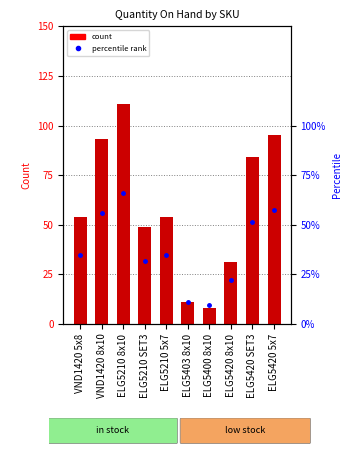

At which category is the sum across all series the highest?

ELG5210 8x10